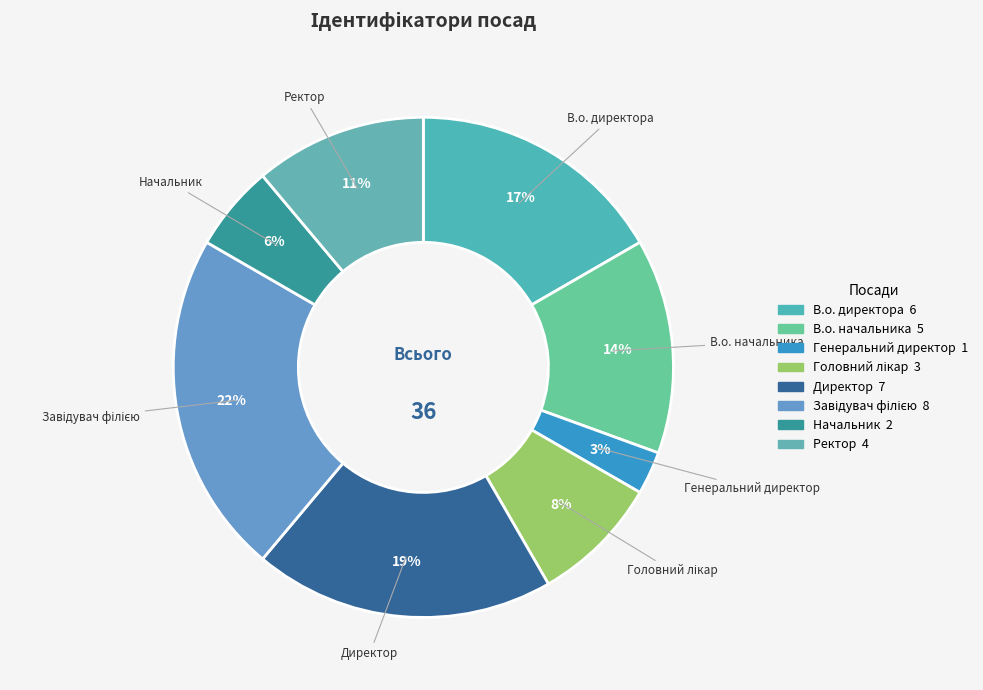

How many slices are in this pie chart?

8